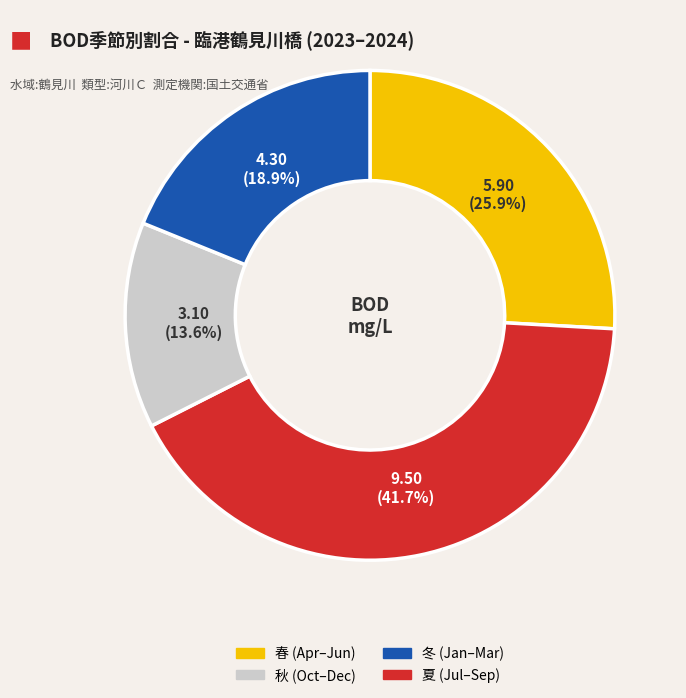

Is there a majority slice in this chart?

No